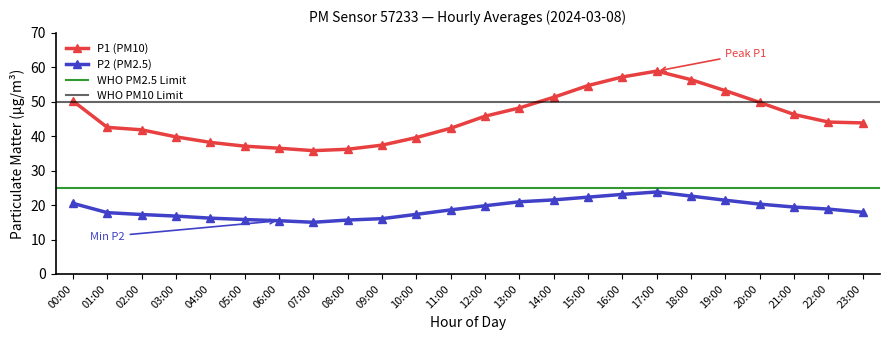

Where is the first local maximum for P1?

17:00